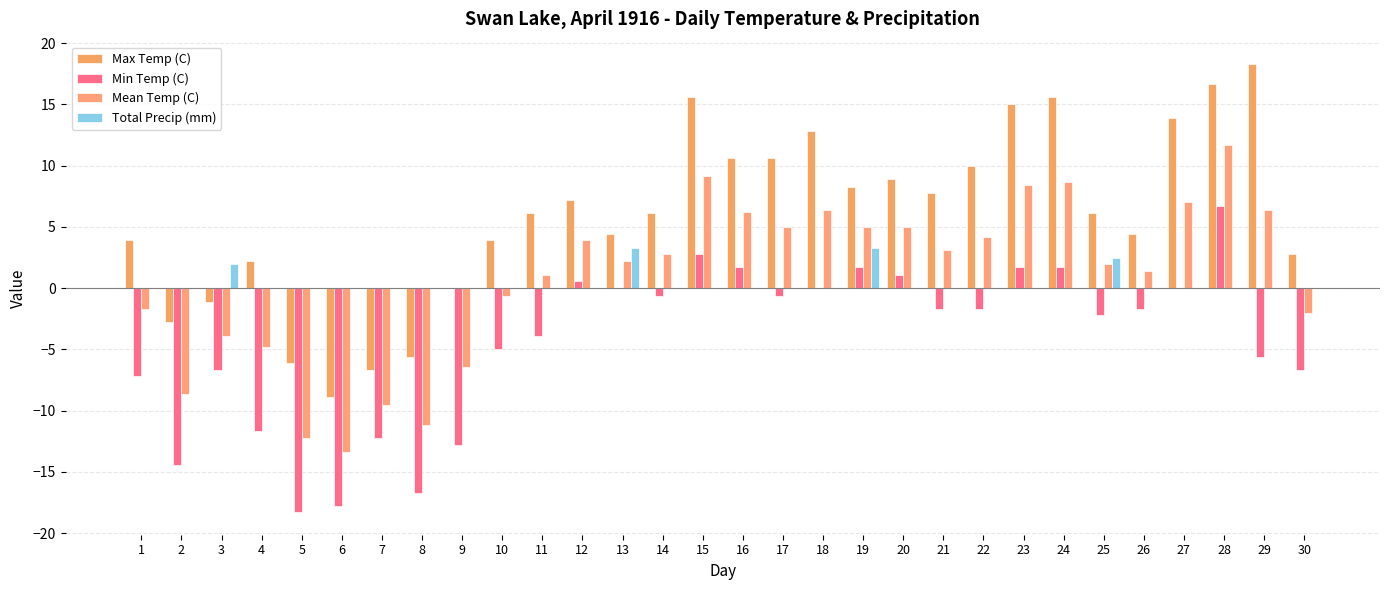

At which label is Mean Temp (C) closest to 0?

10